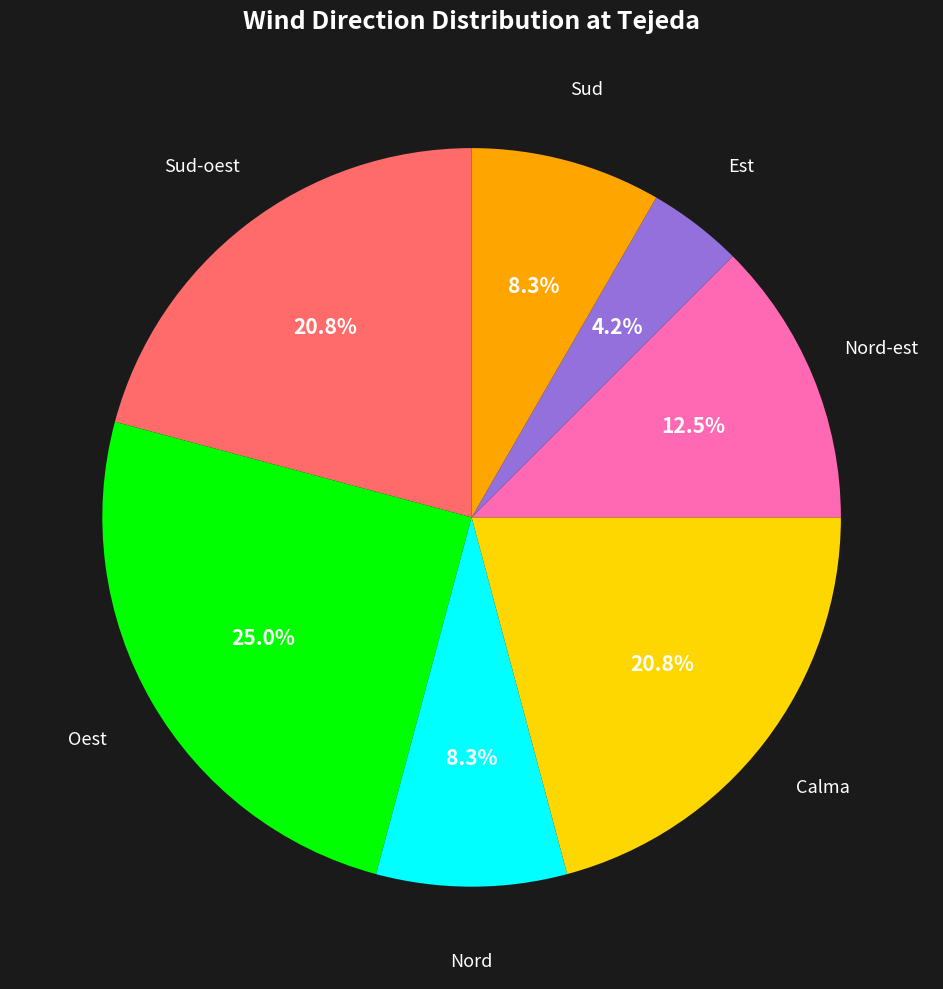

Is it true that Nord-est is 1% of the pie?

False